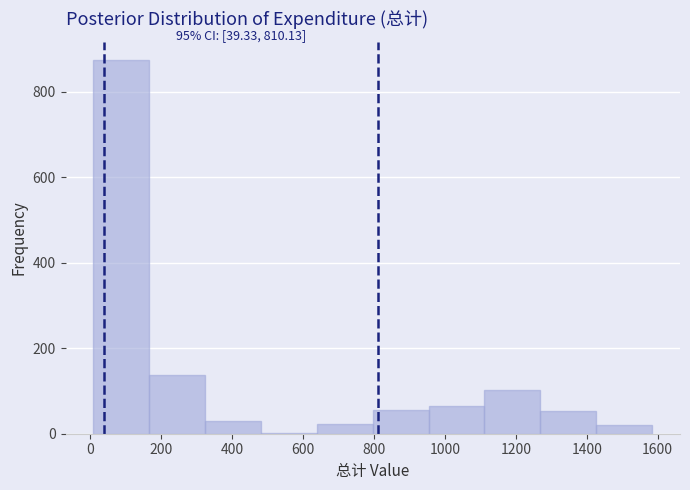

Which range on the x-axis has the tallest bar?

0 to 160